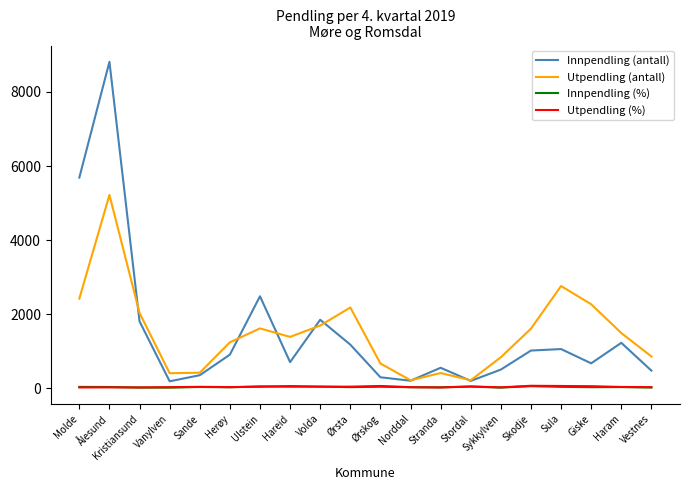

What is the maximum value for Utpendling (antall)?

5218.0